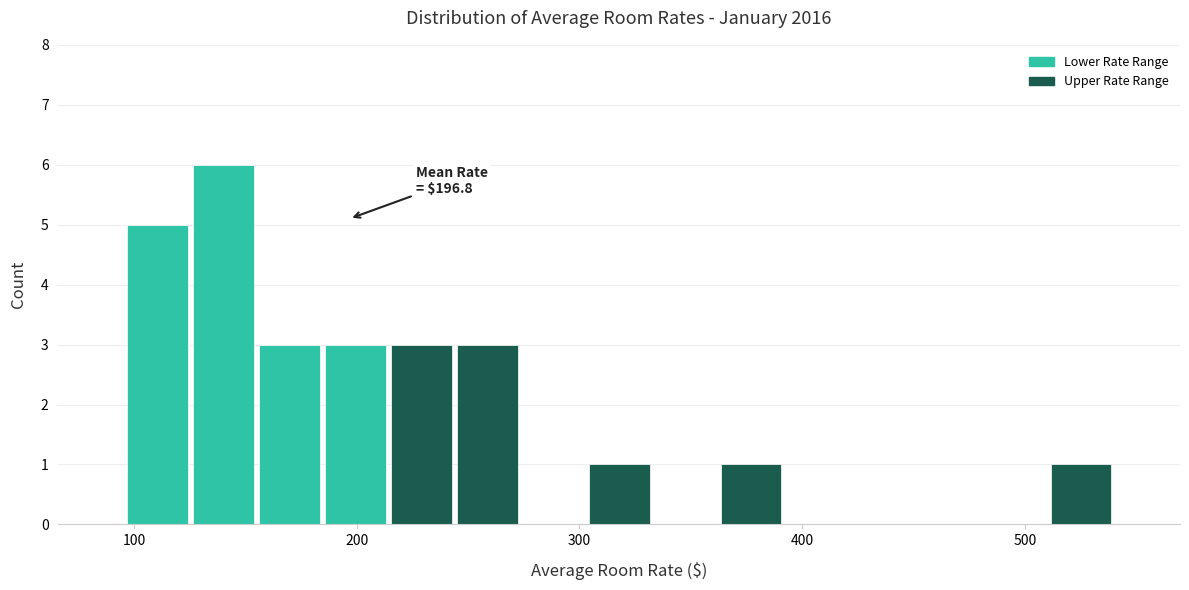

Read against the x-axis, roughly where is the centre of the tallest bar?

140